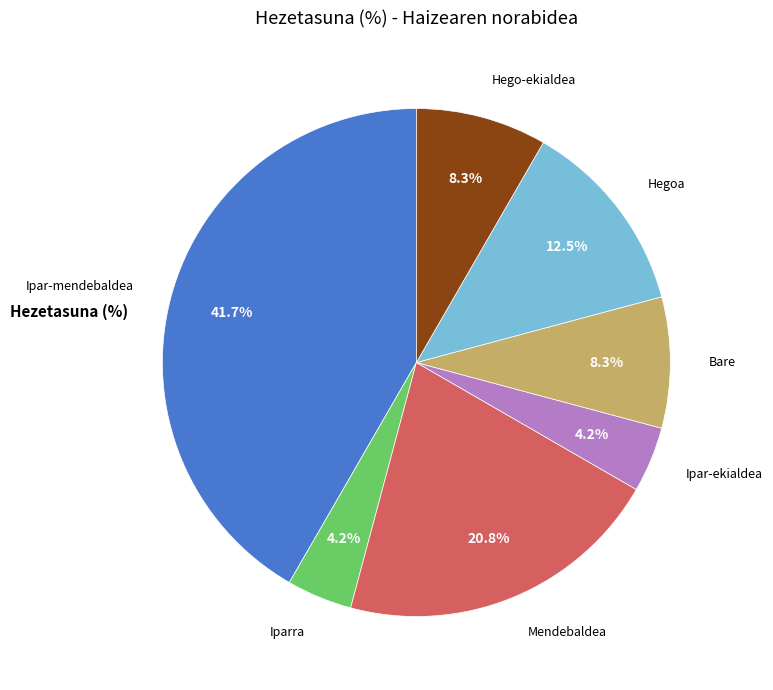

Does Hegoa account for over 50% of the chart?

No